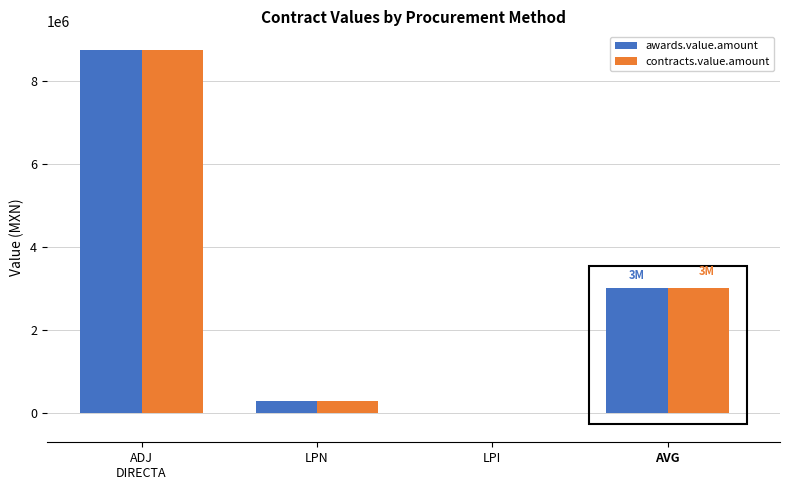

Reading left to right, list all the values displayed in this chart.

awards.value.amount: ADJ
DIRECTA=8745513.4	LPN=273278.0	LPI=4450.5	AVG=3007747.3
contracts.value.amount: ADJ
DIRECTA=8745513.4	LPN=273278.0	LPI=4450.5	AVG=3007747.3